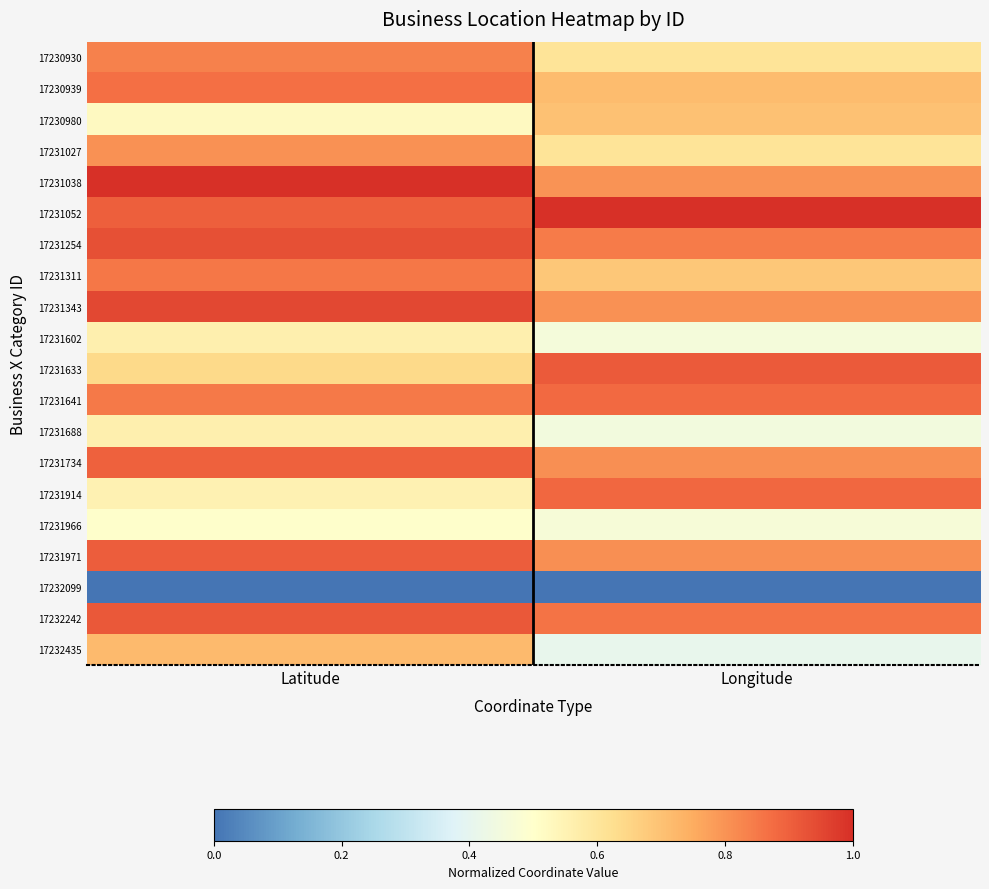

How many categories are shown in the chart?

2